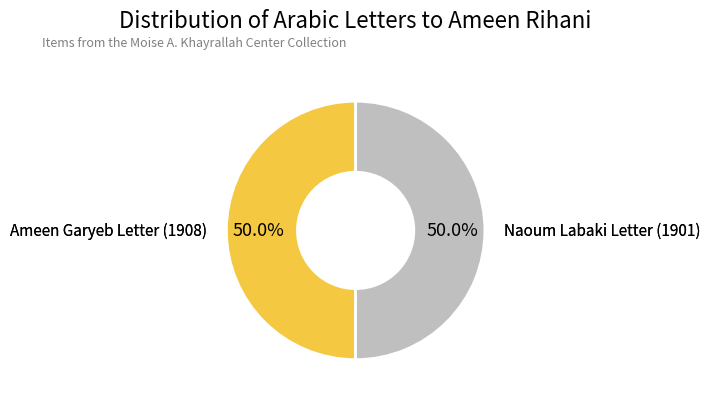

How many slices are in this pie chart?

2